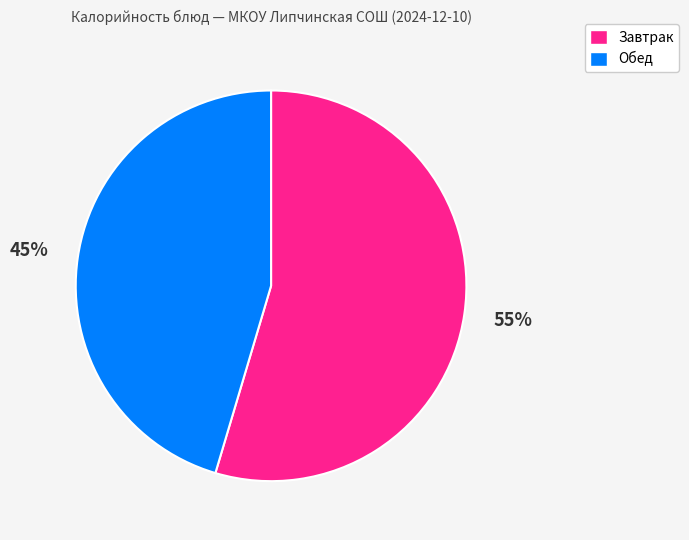

Does any single category account for the majority?

Yes